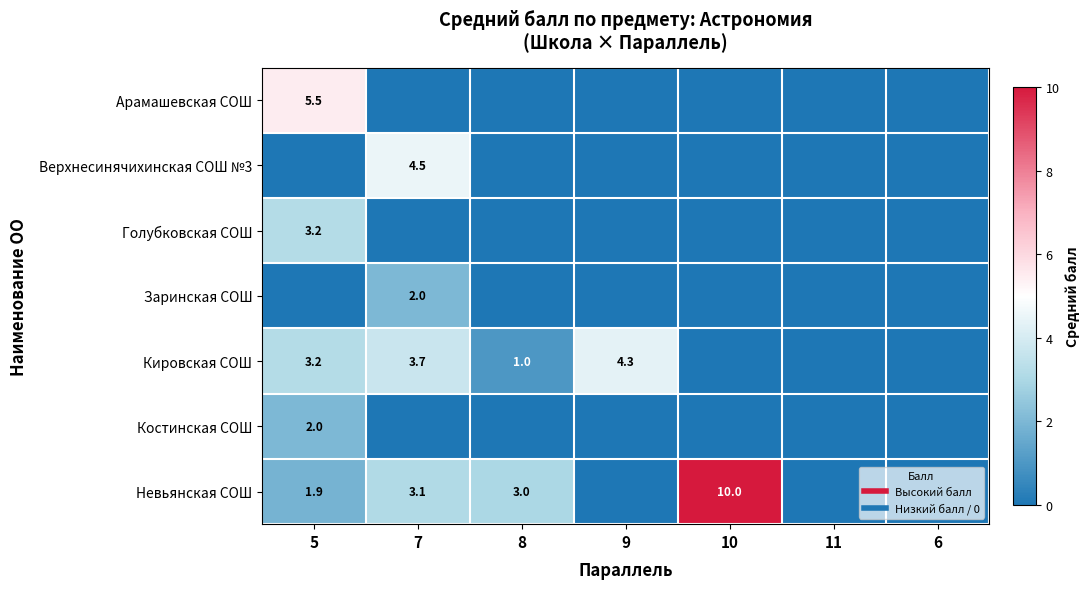

Is it true that Костинская СОШ equals 1.1 at 8?

False